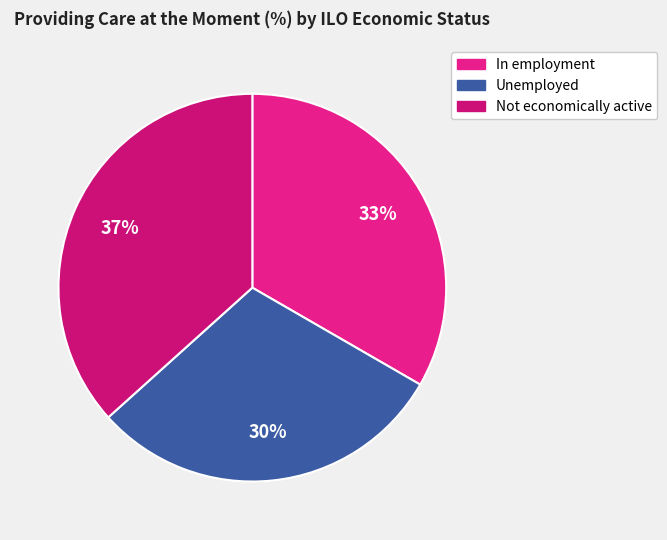

Does any single category account for the majority?

No